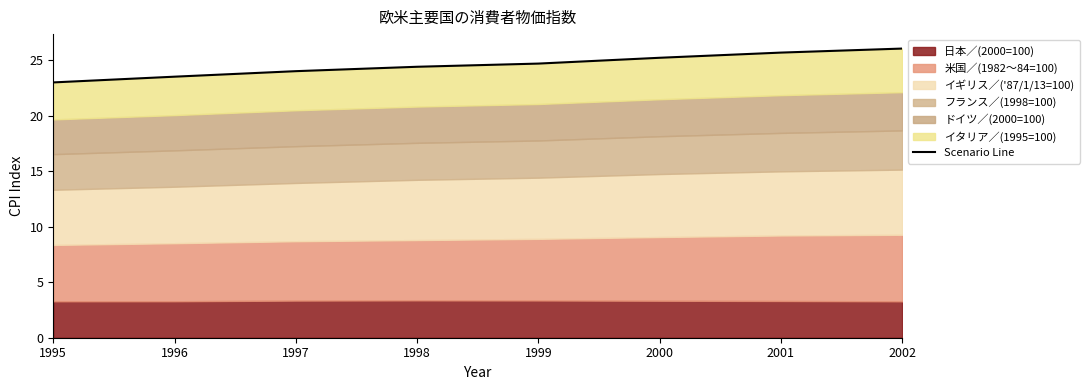

The value at 1998 is 24.4. True or false?

True